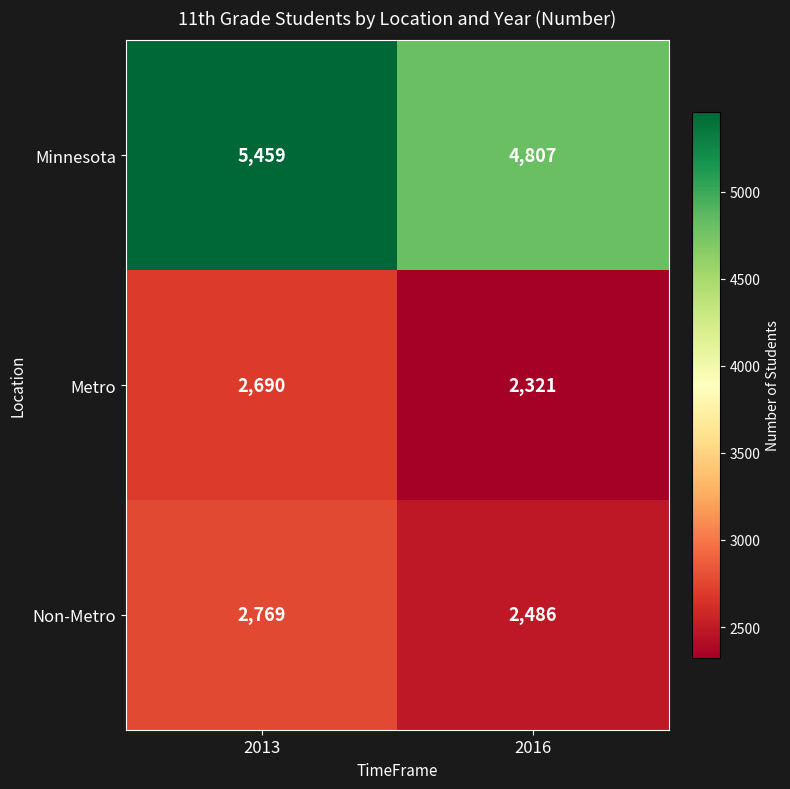

What is the maximum value shown in the chart?

5459